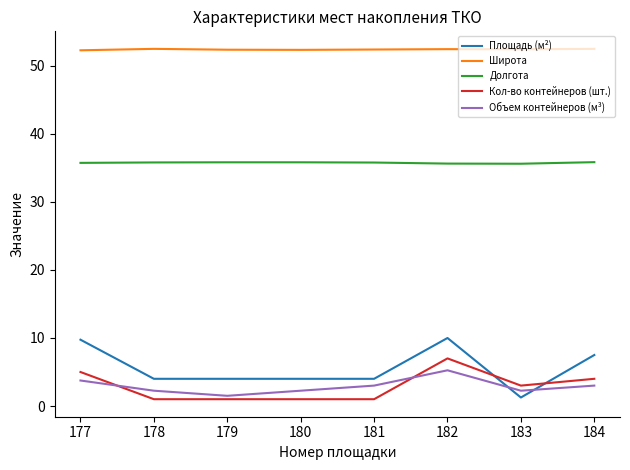

True or false: Кол-во контейнеров (шт.) has a value of 1.0 at 178.

True